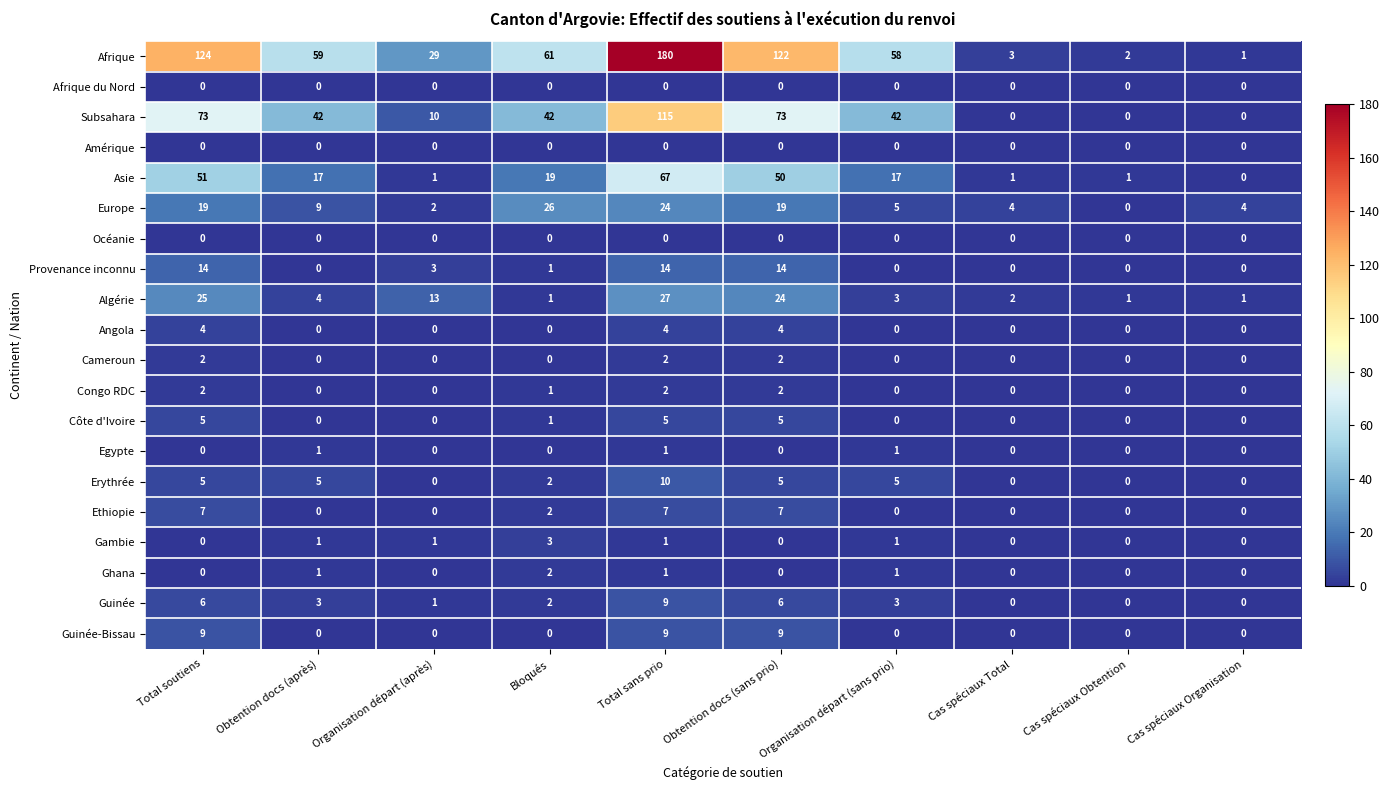

The Guinée-Bissau series shows -4 at Cas spéciaux Organisation. True or false?

False